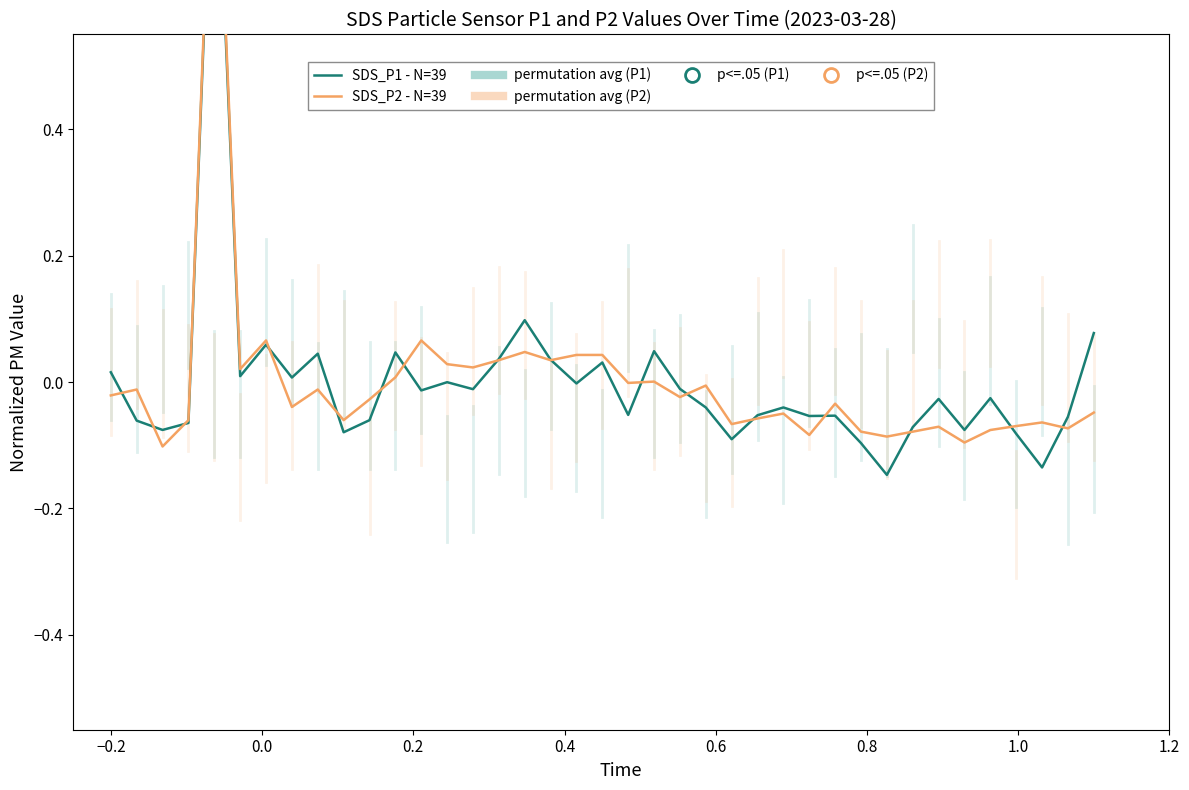

In SDS_P1 - N=39, how many points are higher than both neighbors (excluding endpoints)?

12